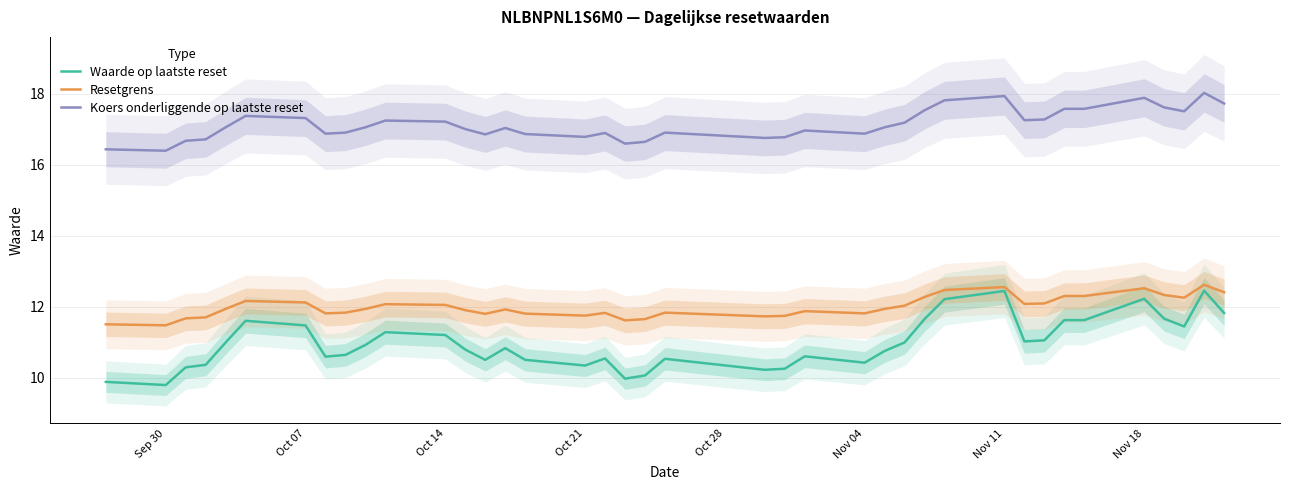

How many series are shown in this chart?

3